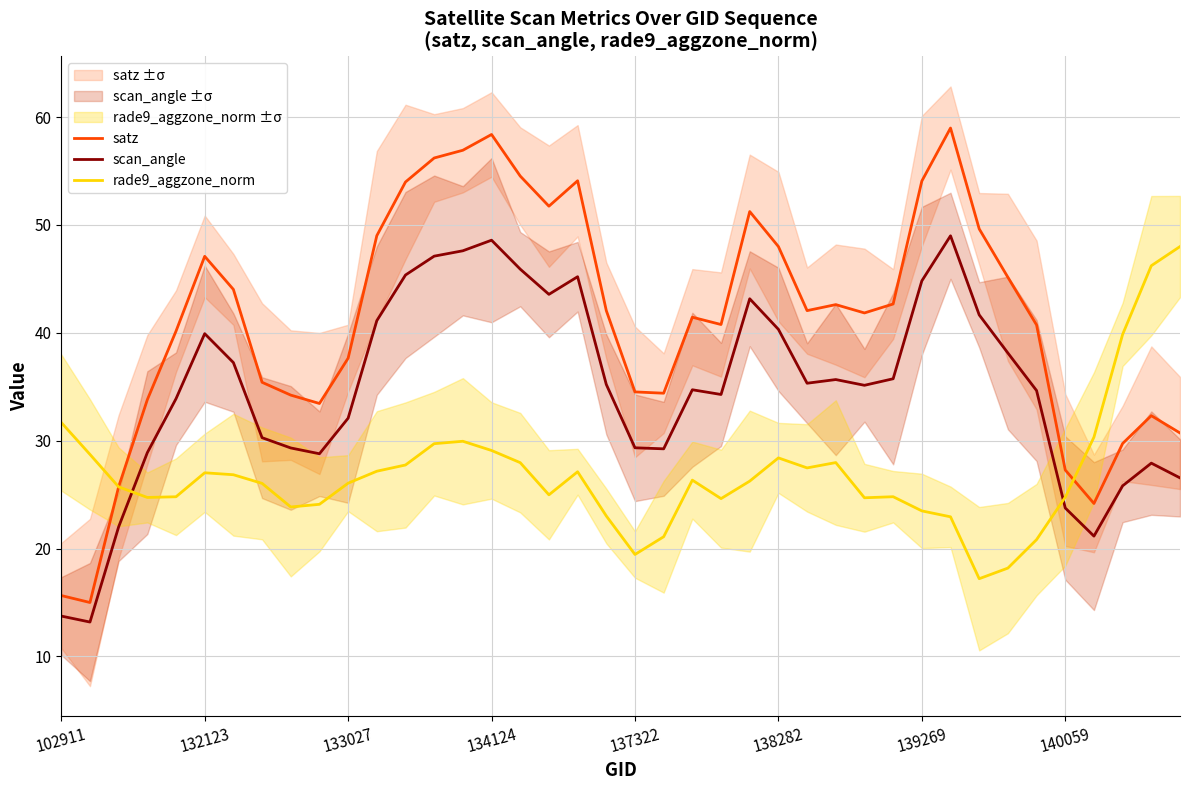

Is the value of scan_angle at 29 greater than the value of rade9_aggzone_norm at 36?

Yes